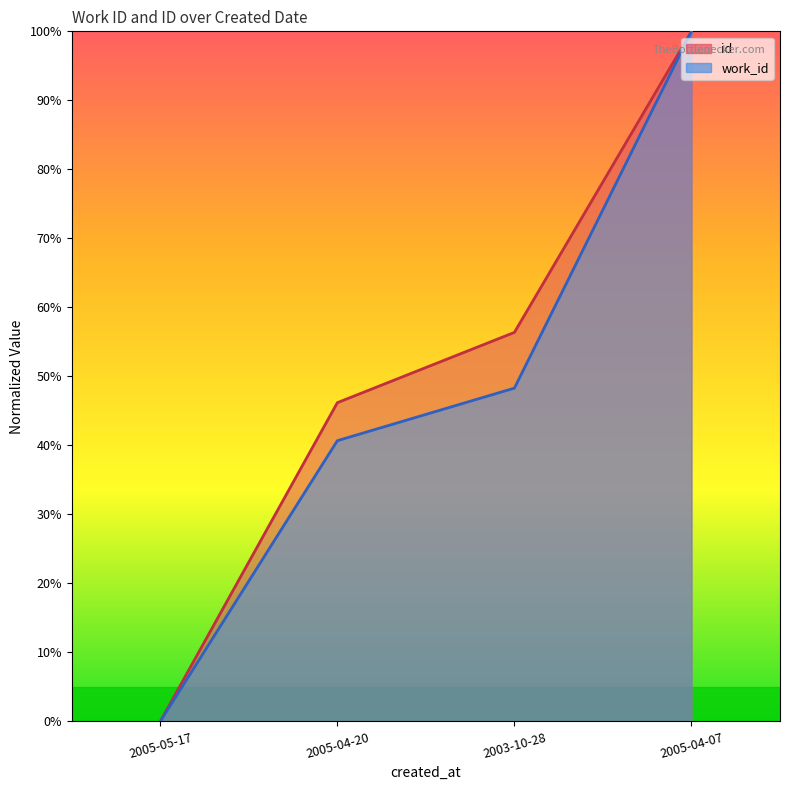

Which category has the lowest value across all series?

2005-05-17